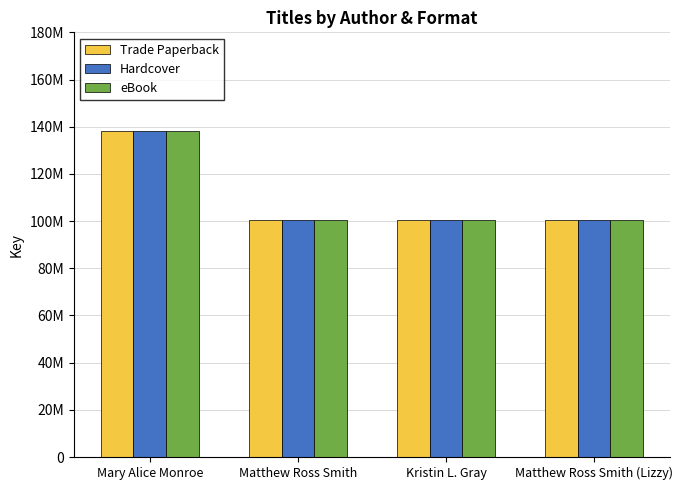

At how many categories does at least one series exceed 114306341?

1